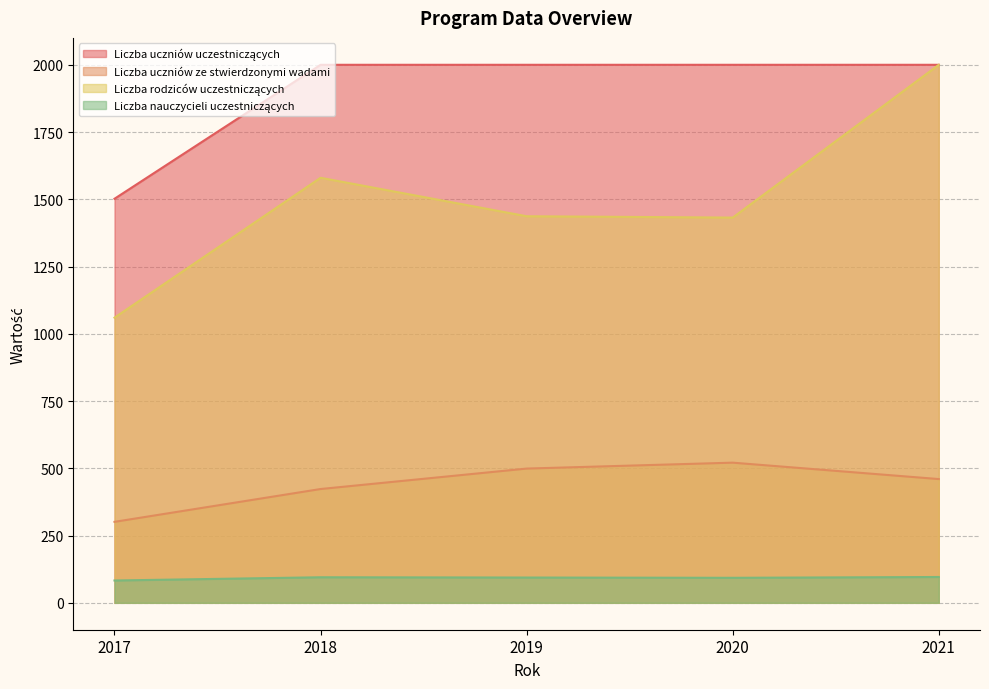

Reading left to right, what are all the values shown in this chart?

Liczba uczniów uczestniczących: 1502	2000	2000	2000	2000
Liczba uczniów ze stwierdzonymi wadami: 301	423	499	521	460
Liczba rodziców uczestniczących: 1060	1580	1437	1432	2000
Liczba nauczycieli uczestniczących: 83	95	94	93	96